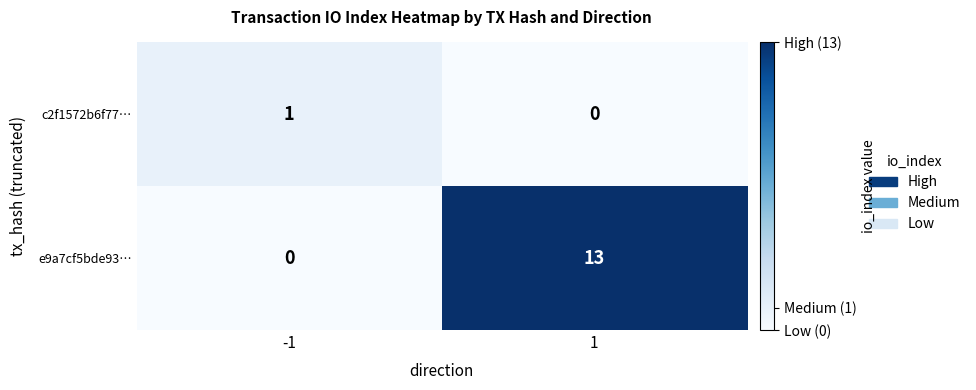

Is it true that e9a7cf5bde93… equals -5 at -1?

False